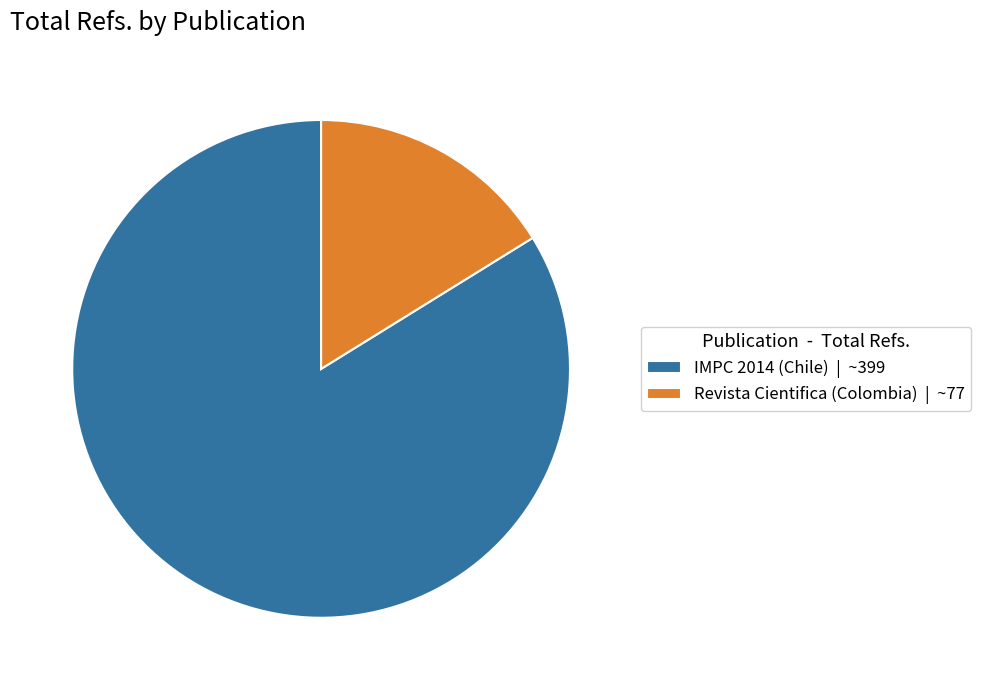

Does Revista Cientifica (Colombia) | ~77 account for over 50% of the chart?

No